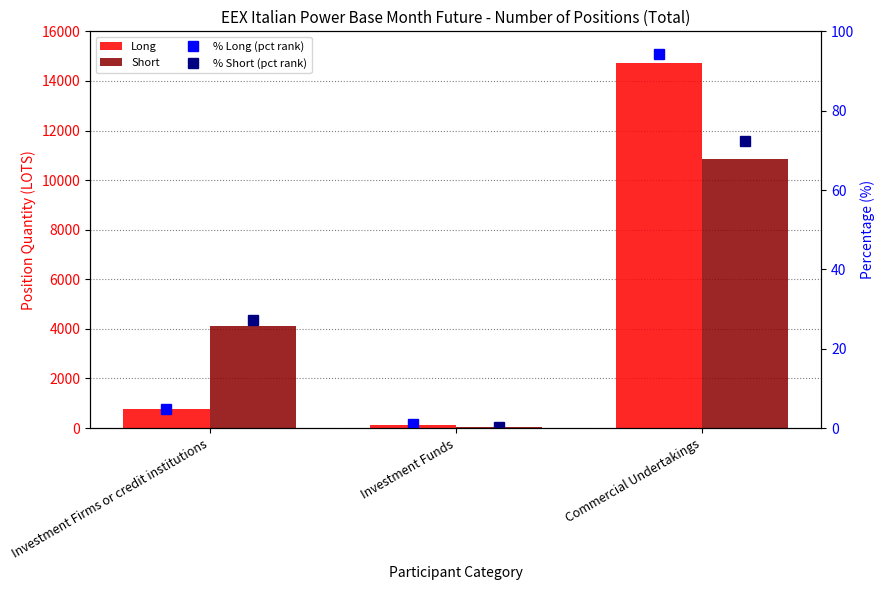

True or false: Long has a value of 139.2 at Investment Funds.

True